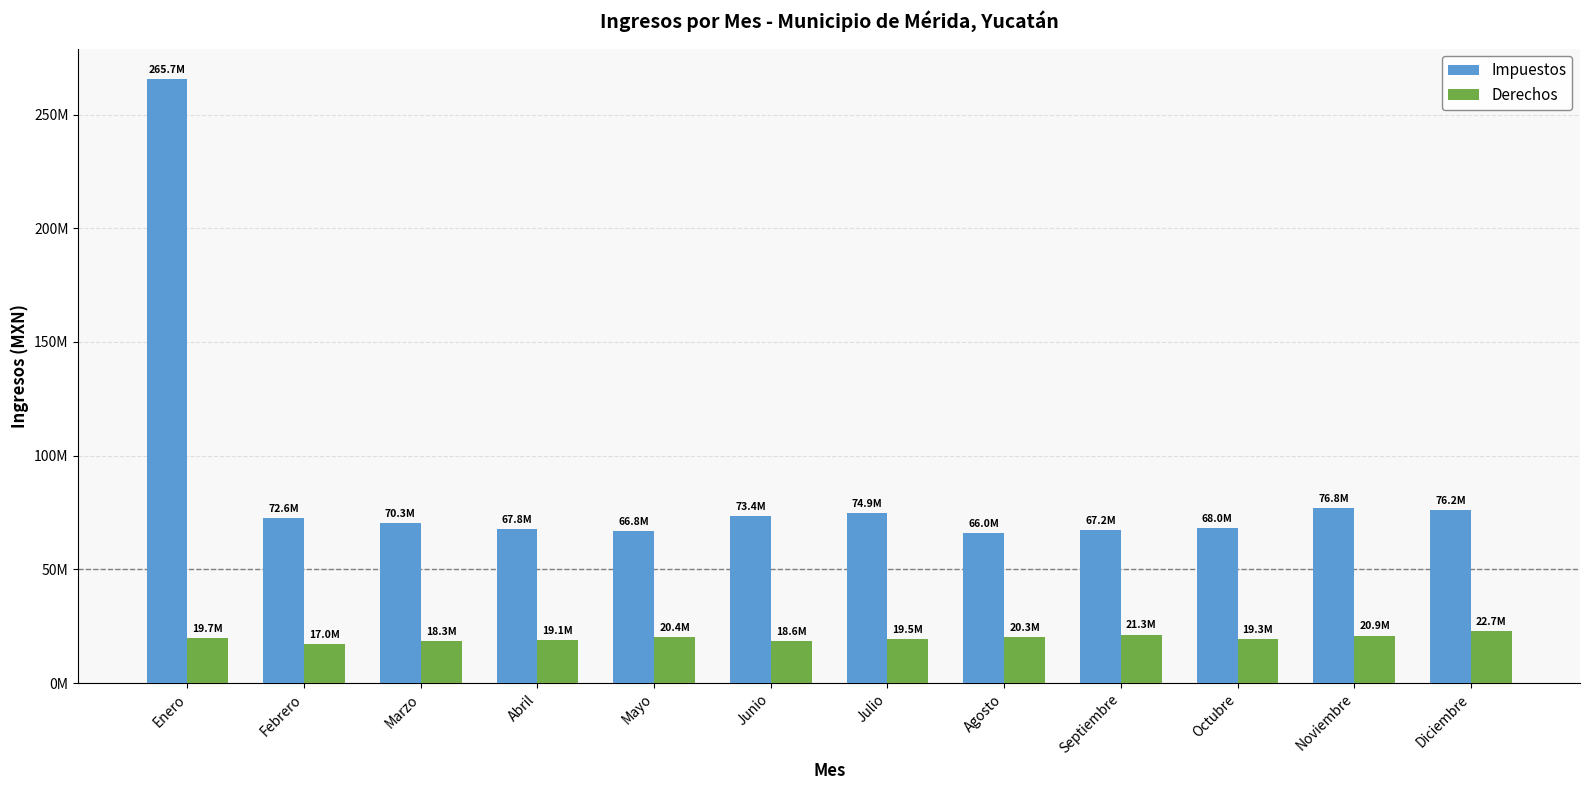

Which series has the largest range (max minus min)?

Impuestos